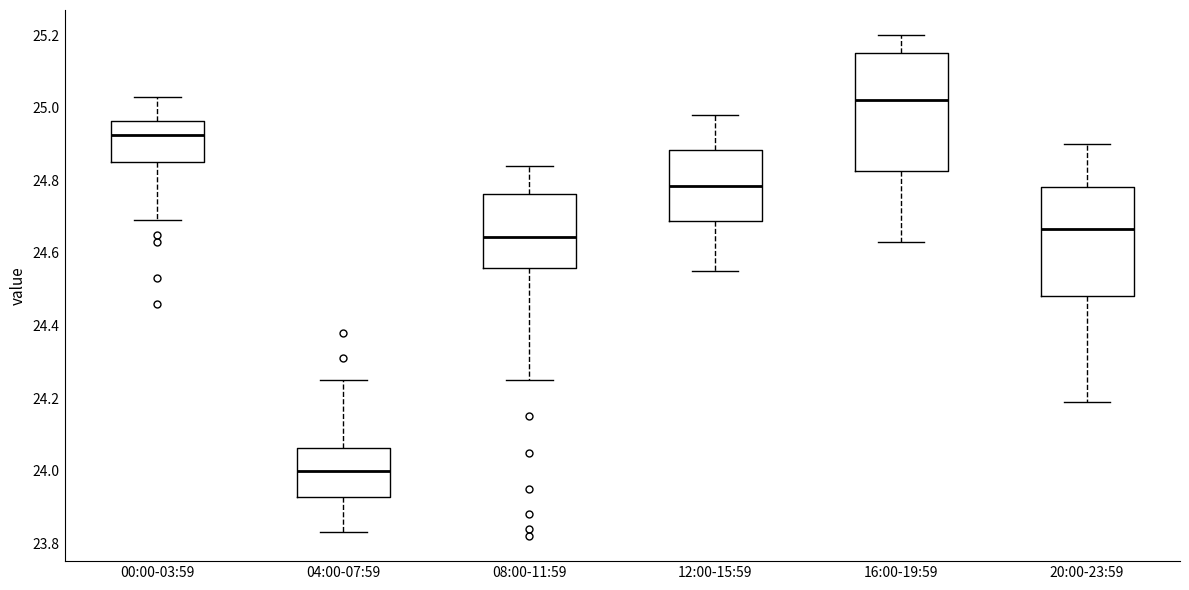

Reading left to right, read every box against the y-axis: the position of its median line, the range the box covers, and the ends of its whiskers. The values are not printed on the chart, so give them approximately, as read against the axis.

00:00-03:59: median 24.92, box 24.86 to 24.96, whiskers 24.70 to 25.04
04:00-07:59: median 24.00, box 23.92 to 24.06, whiskers 23.84 to 24.26
08:00-11:59: median 24.64, box 24.56 to 24.76, whiskers 24.26 to 24.84
12:00-15:59: median 24.78, box 24.68 to 24.88, whiskers 24.56 to 24.98
16:00-19:59: median 25.02, box 24.82 to 25.16, whiskers 24.64 to 25.20
20:00-23:59: median 24.66, box 24.48 to 24.78, whiskers 24.20 to 24.90